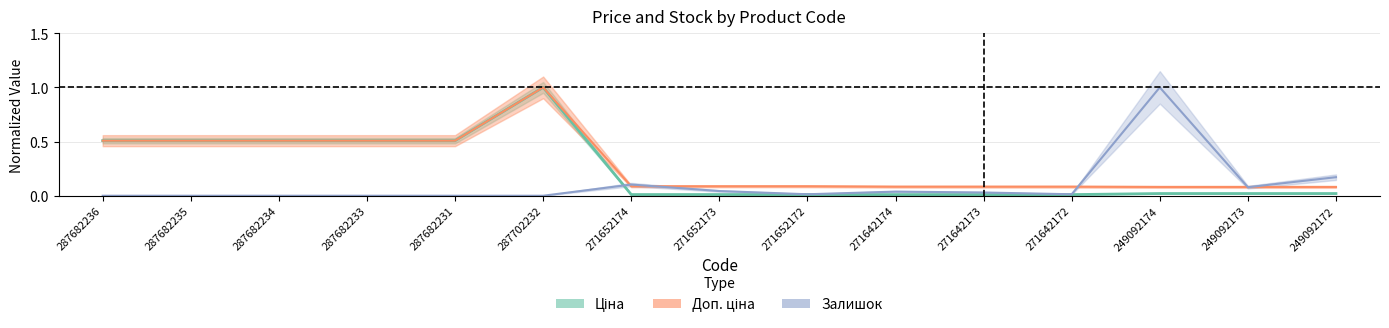

Which series has the widest spread of values?

Залишок